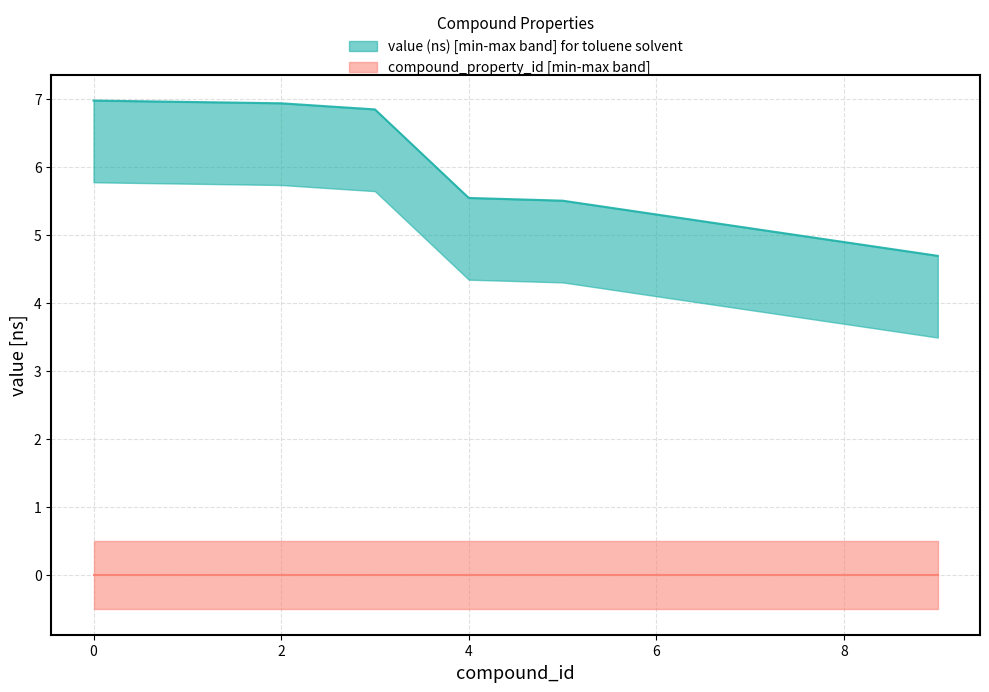

Rank the categories by value from lowest to highest.

9, 5, 4, 3, 2, 0